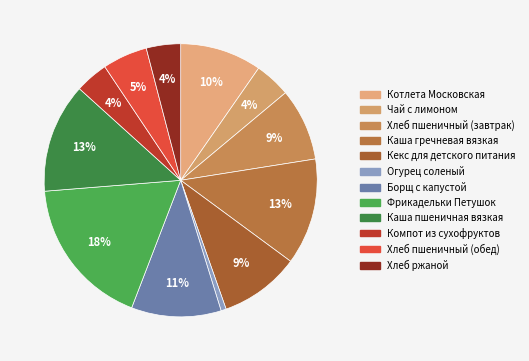

What percentage do Огурец соленый and Каша гречневая вязкая together represent?

13.2%